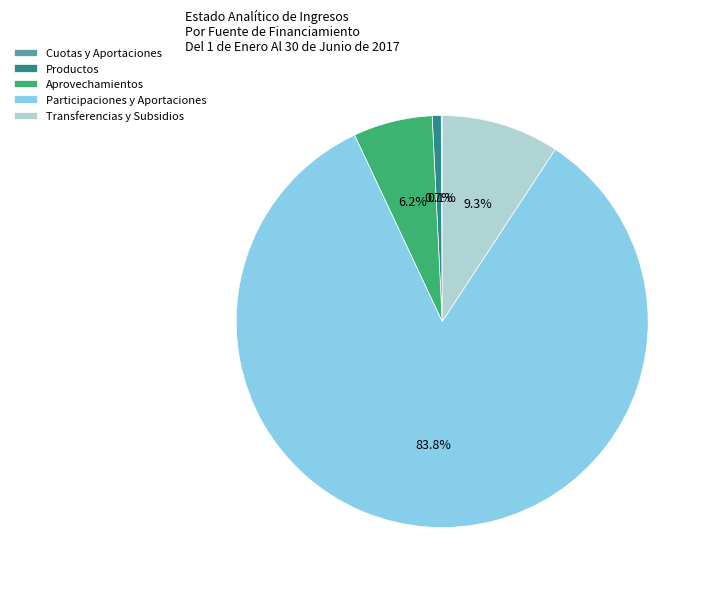

The Aprovechamientos slice represents 21% of the pie. True or false?

False